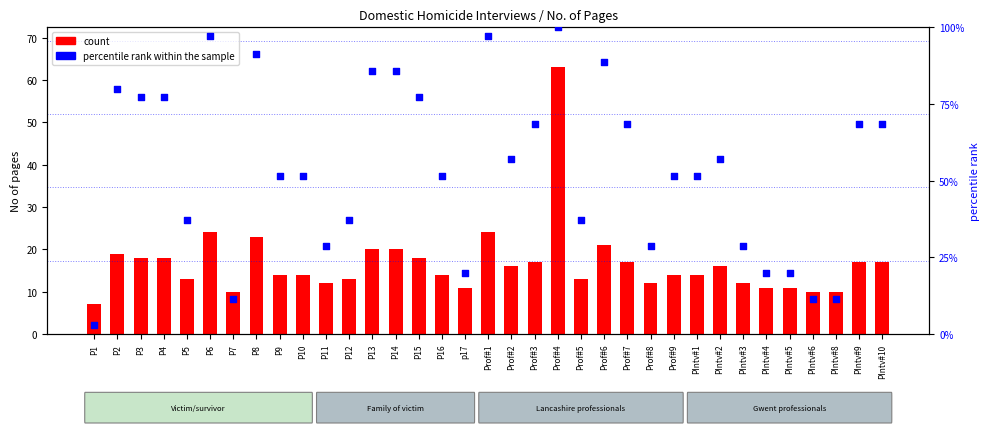

What are all the series names shown in the legend?

count, percentile rank within the sample